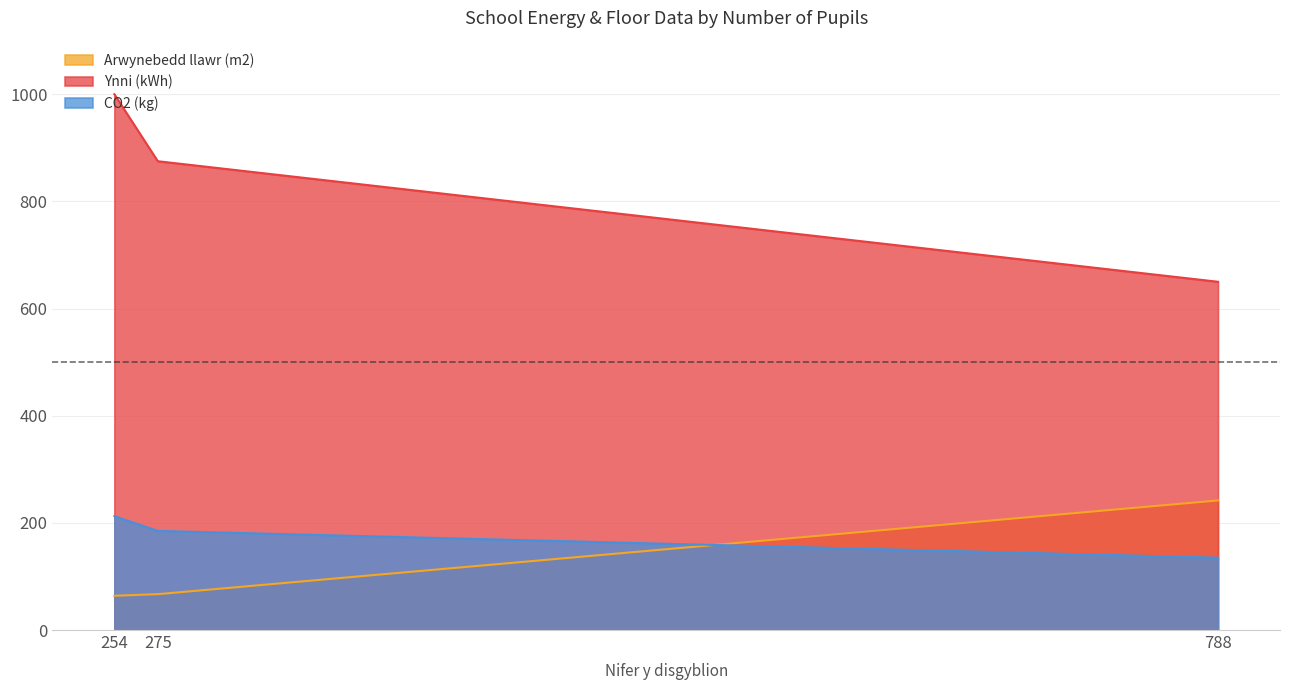

What is the sum of all Ynni (kWh) values?

2525.0